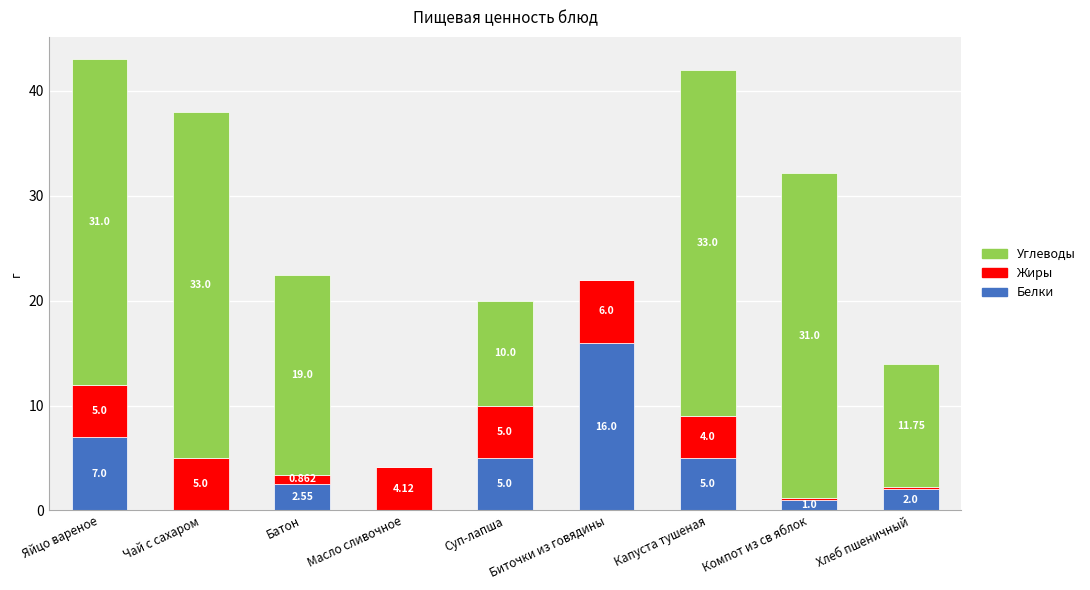

Count the number of data series in this chart.

3